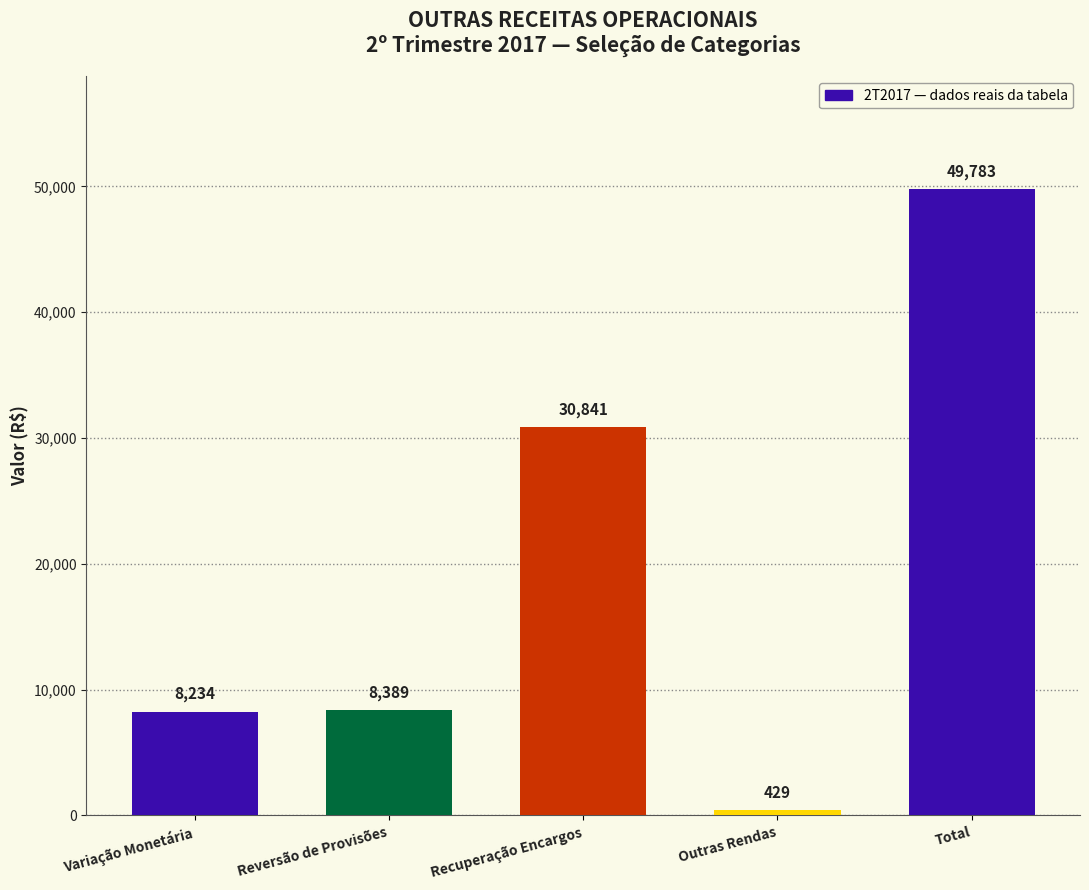

Reading left to right, extract all data points from this chart.

8234	8389	30841	429	49783